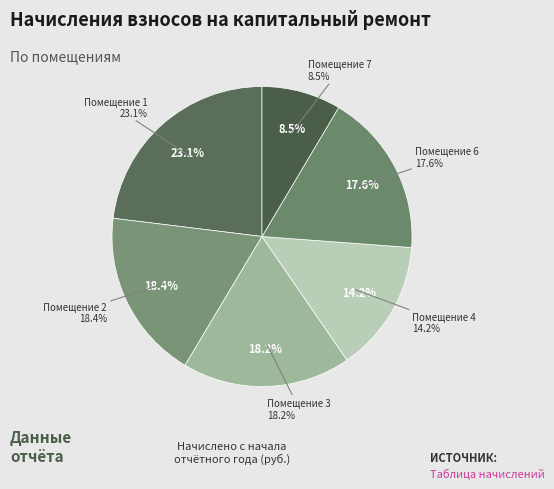

To the nearest percent, what is the difference between the 4 and 7 slice percentages?

6%